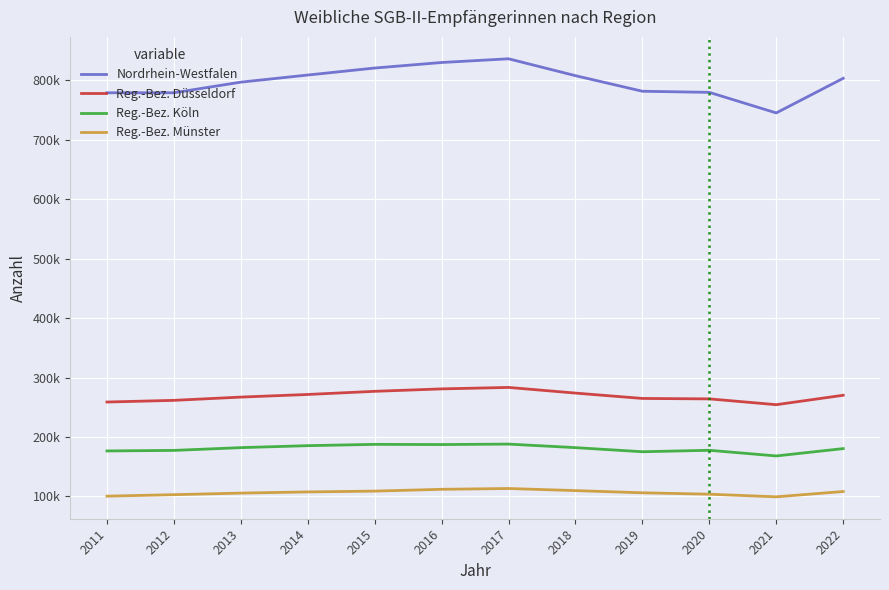

What is the difference between the maximum and minimum values in the Reg.-Bez. Köln series?

19940